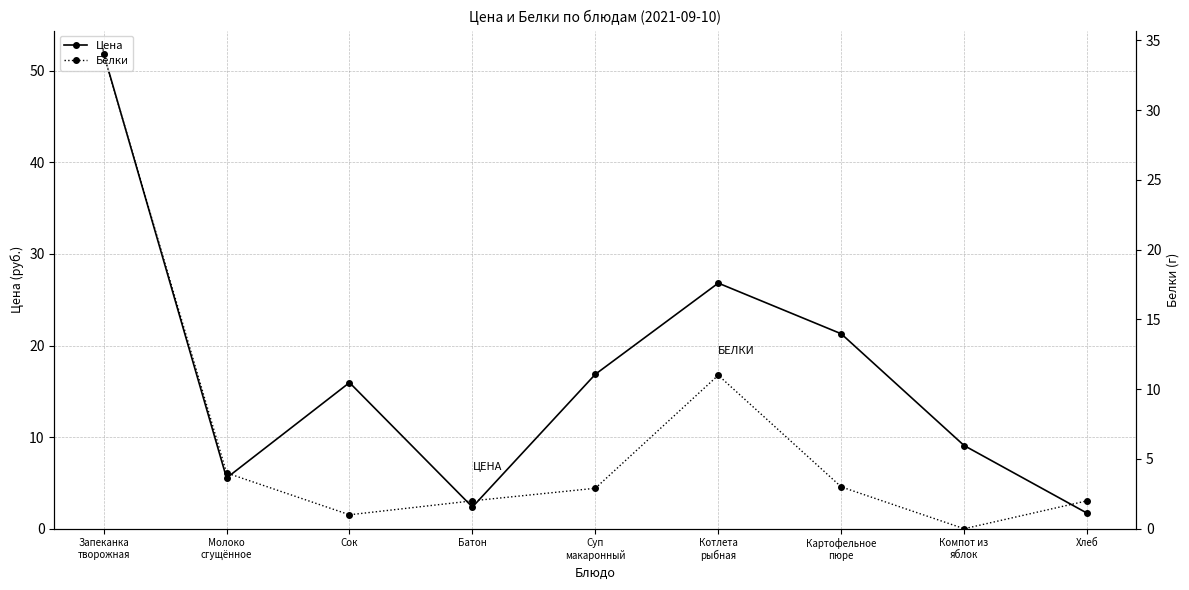

How many categories are shown in the chart?

9